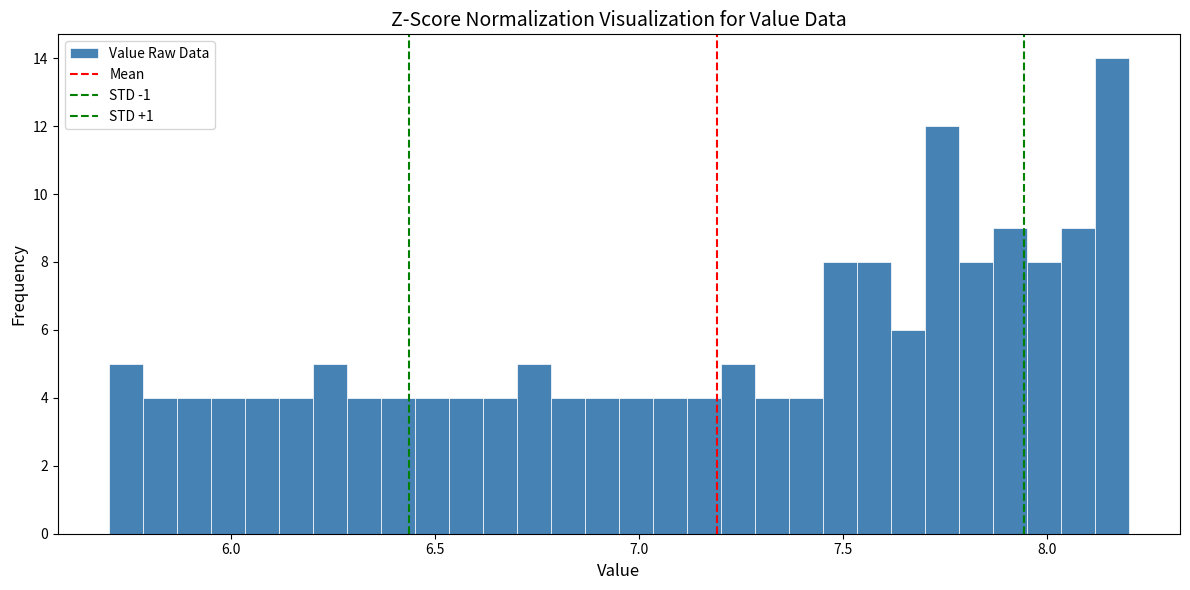

Read against the x-axis, roughly where is the centre of the tallest bar?

8.15